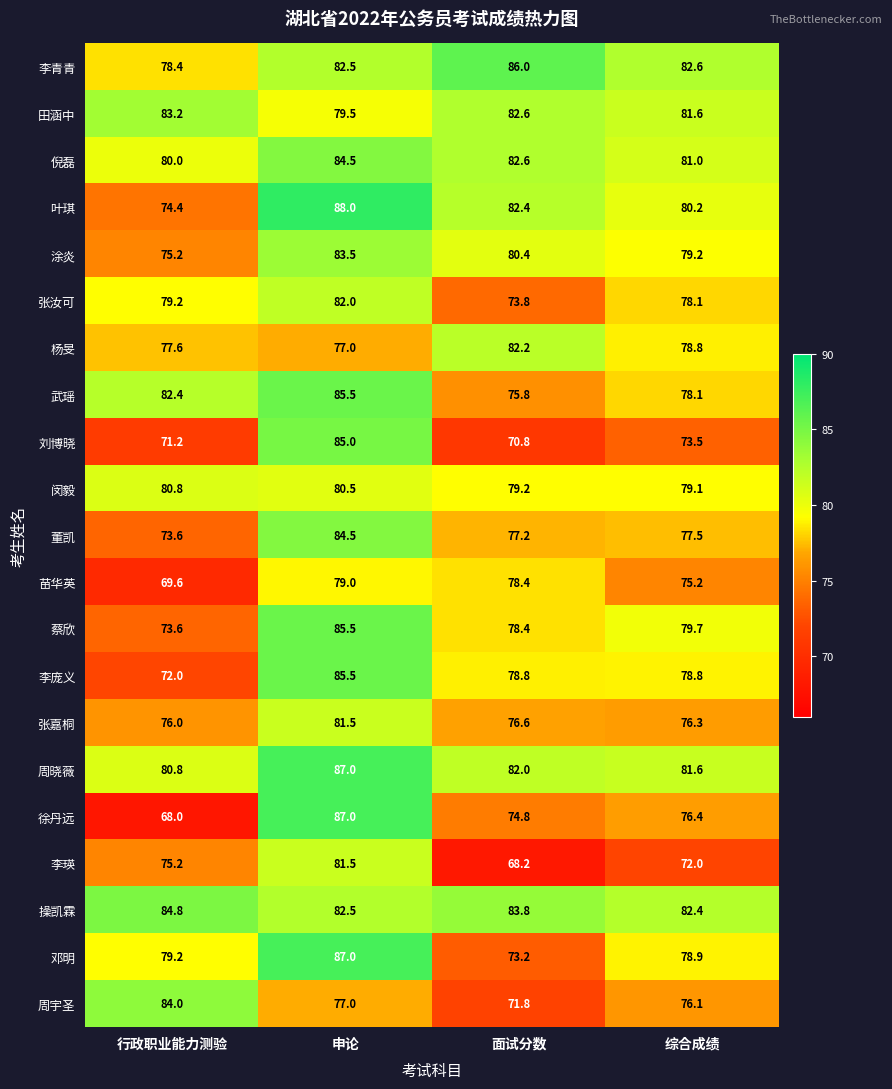

What is the difference between the 倪磊 values at 申论 and 面试分数?

1.9